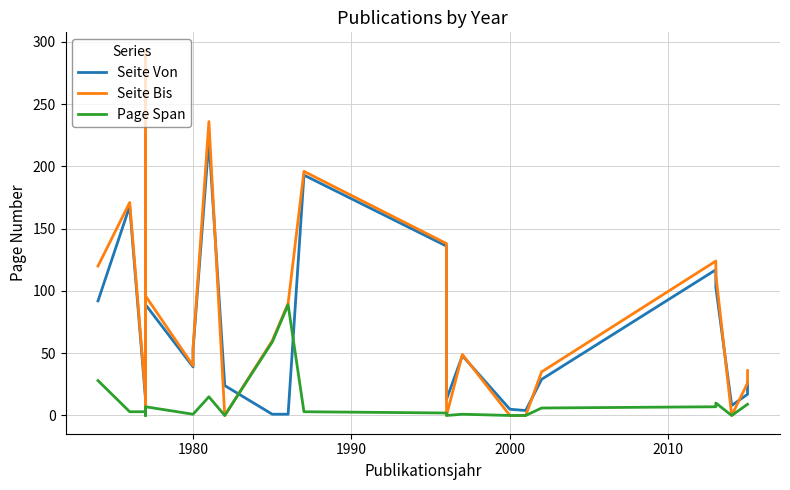

What is the sum of all Seite Von values?

1777